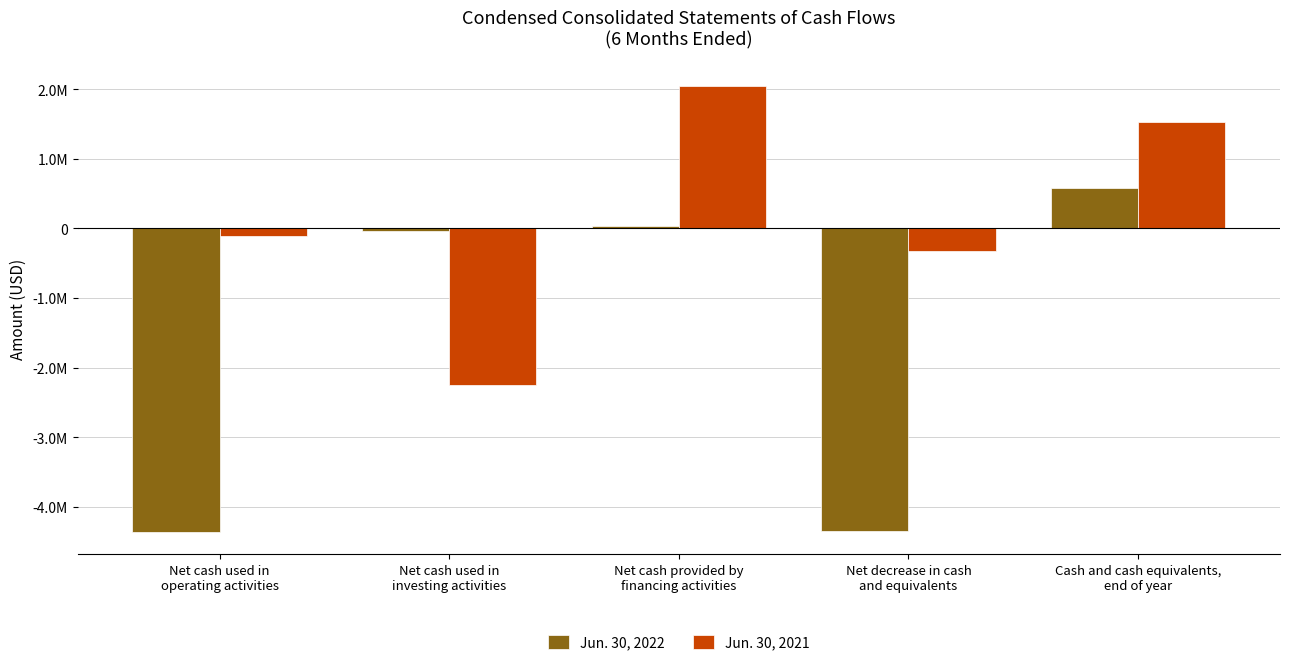

Does the chart contain any negative values?

Yes